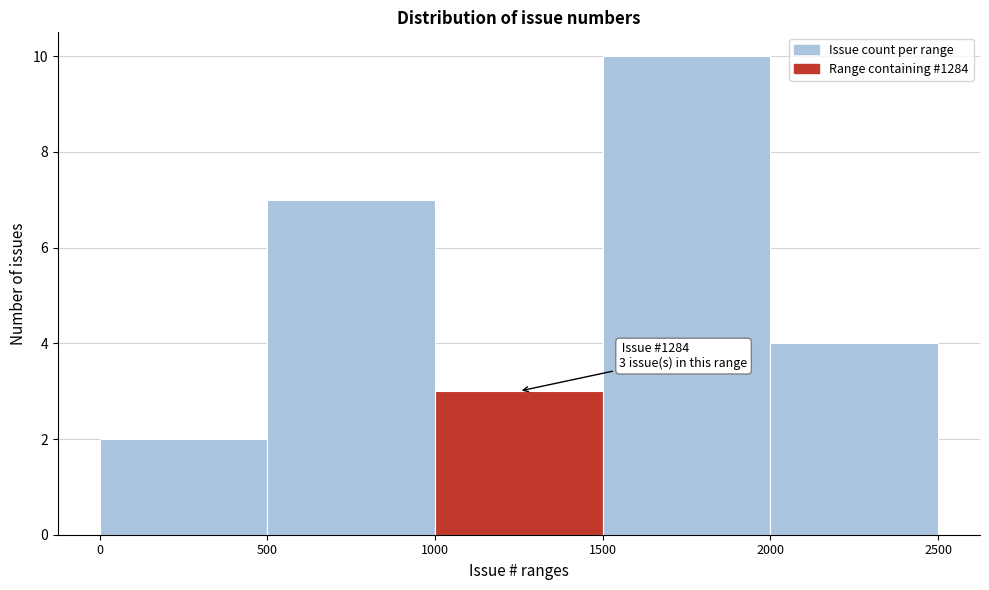

Over which range of the x-axis is the bar tallest?

1500 to 2000